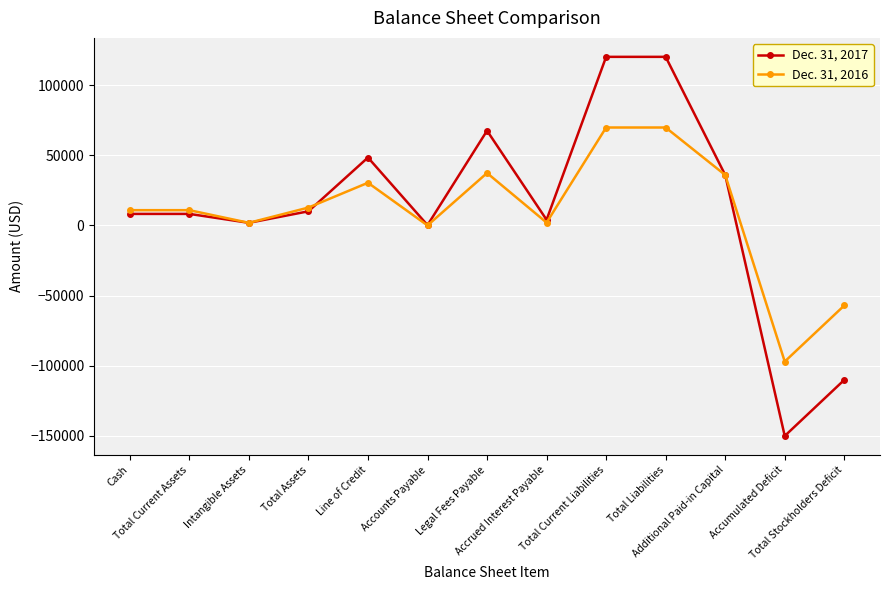

In Dec. 31, 2017, how many points are lower than both neighbors (excluding endpoints)?

4